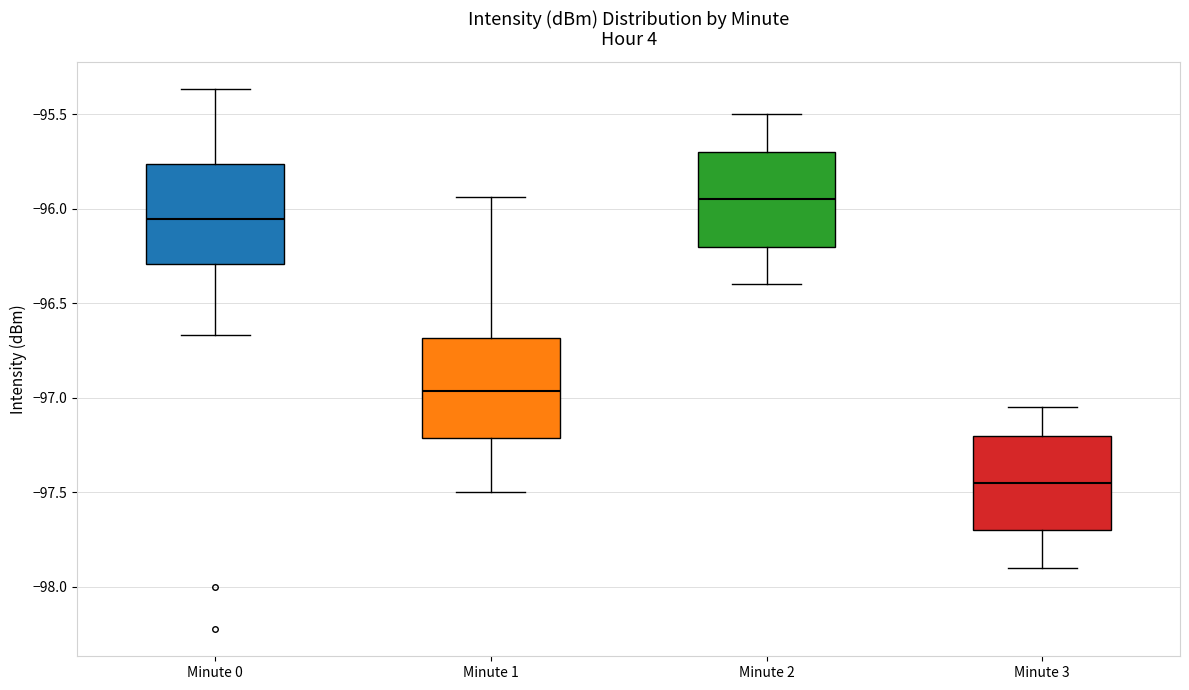

Where does the lower whisker of the box for Minute 0 end on the y-axis? The values are not printed on the chart, so give them approximately, as read against the axis.

-96.65